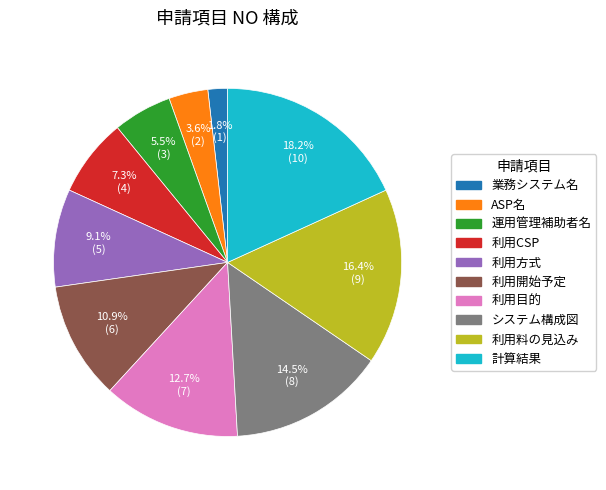

To the nearest percent, what is the difference between the largest and smallest slice percentages?

16%